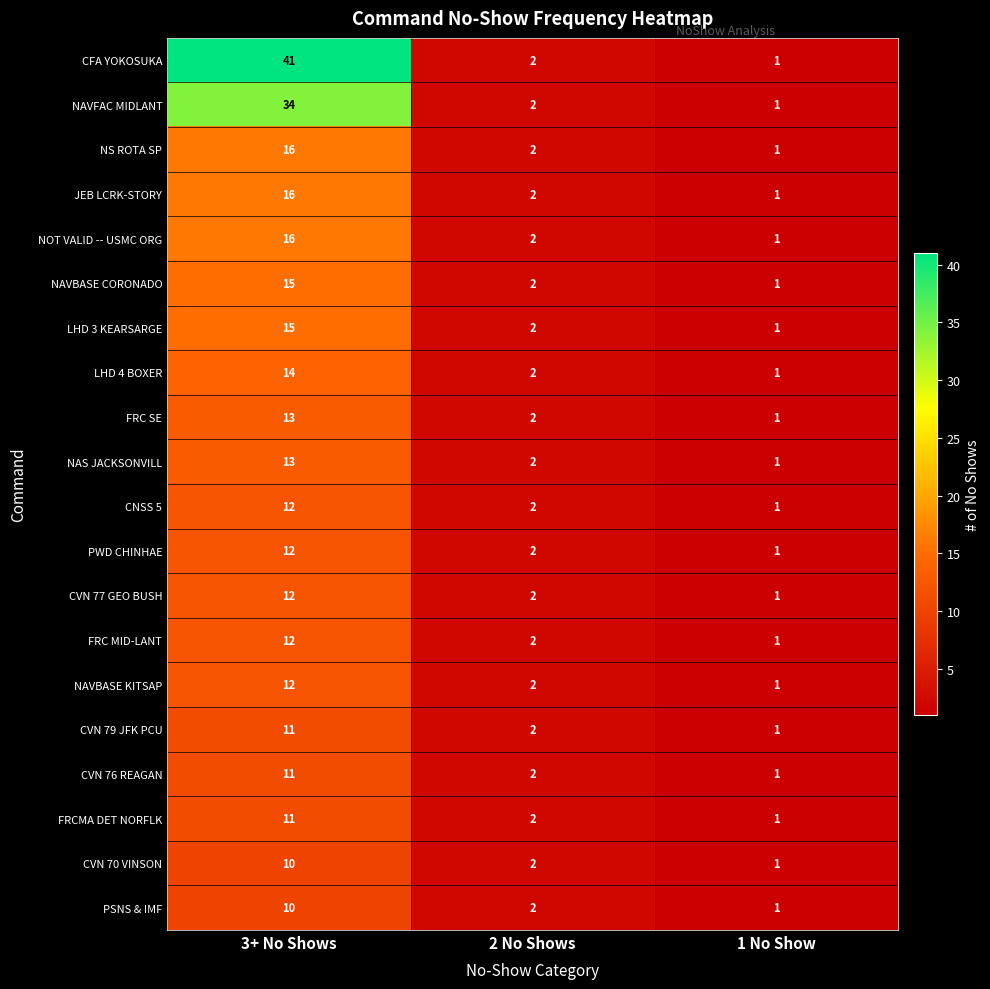

At which category is the sum across all series the highest?

3+ No Shows